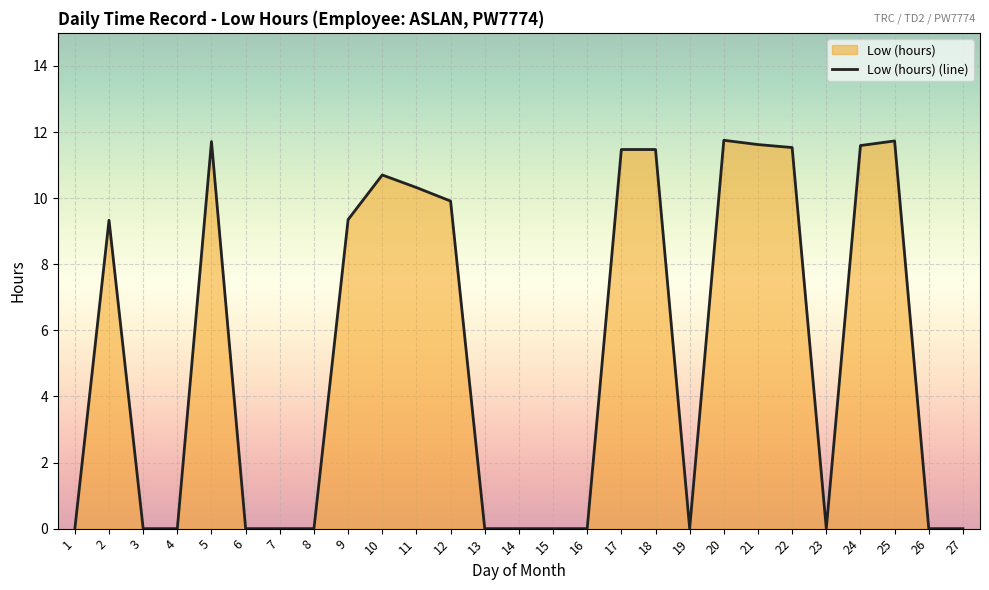

How many categories are shown in the chart?

27